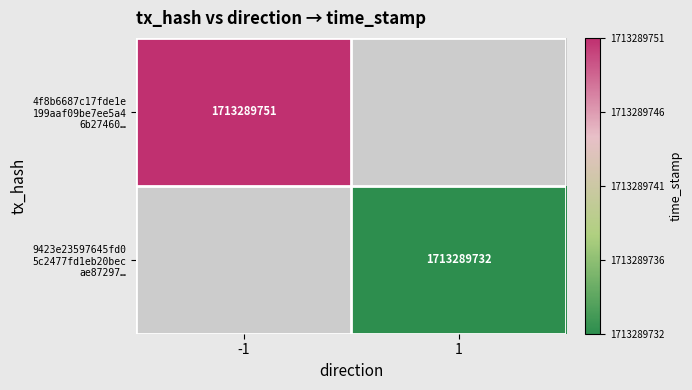

Reading right to left, transcribe all the data shown in this chart.

4f8b6687c17fde1e199aaf09be7ee5a46b27460: time_stamp=1713289751	direction=-1
9423e23597645fd05c2477fd1eb20becae87297: time_stamp=1713289732	direction=1